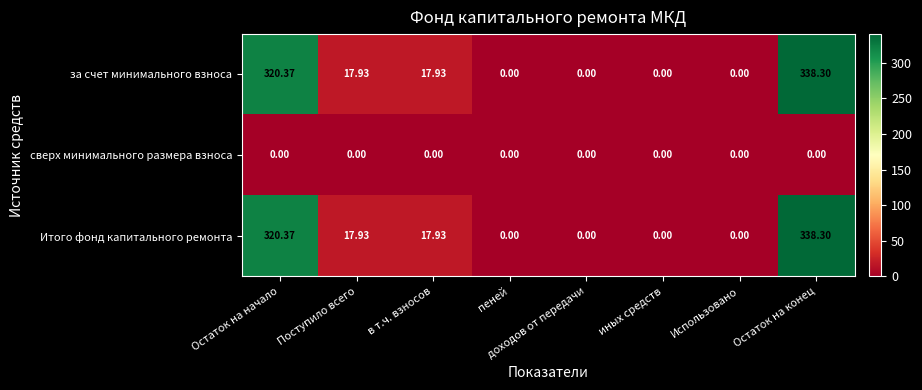

At which category is the sum across all series the highest?

Остаток на конец